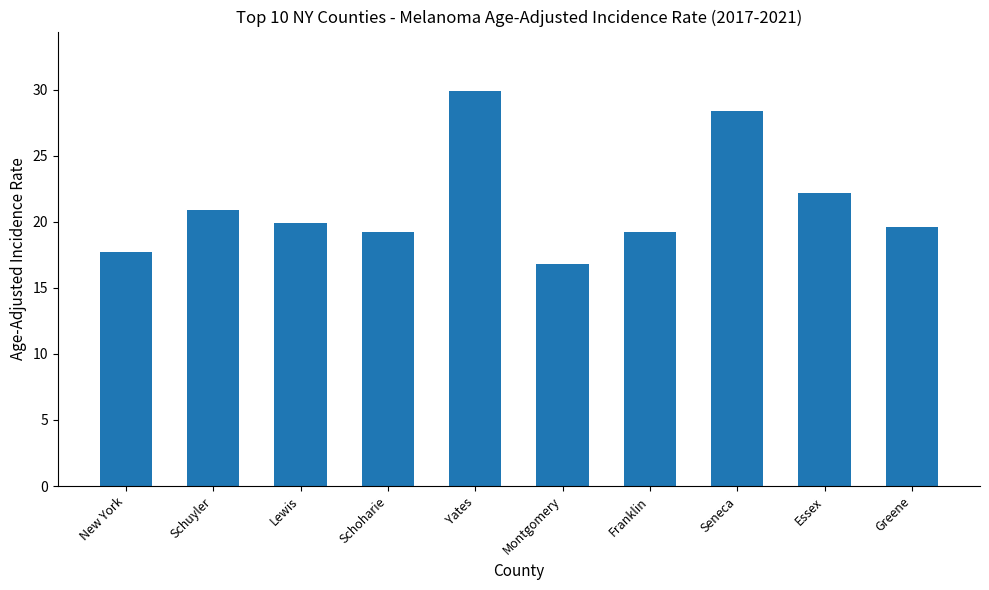

Which has a higher value, Franklin or Schuyler?

Schuyler